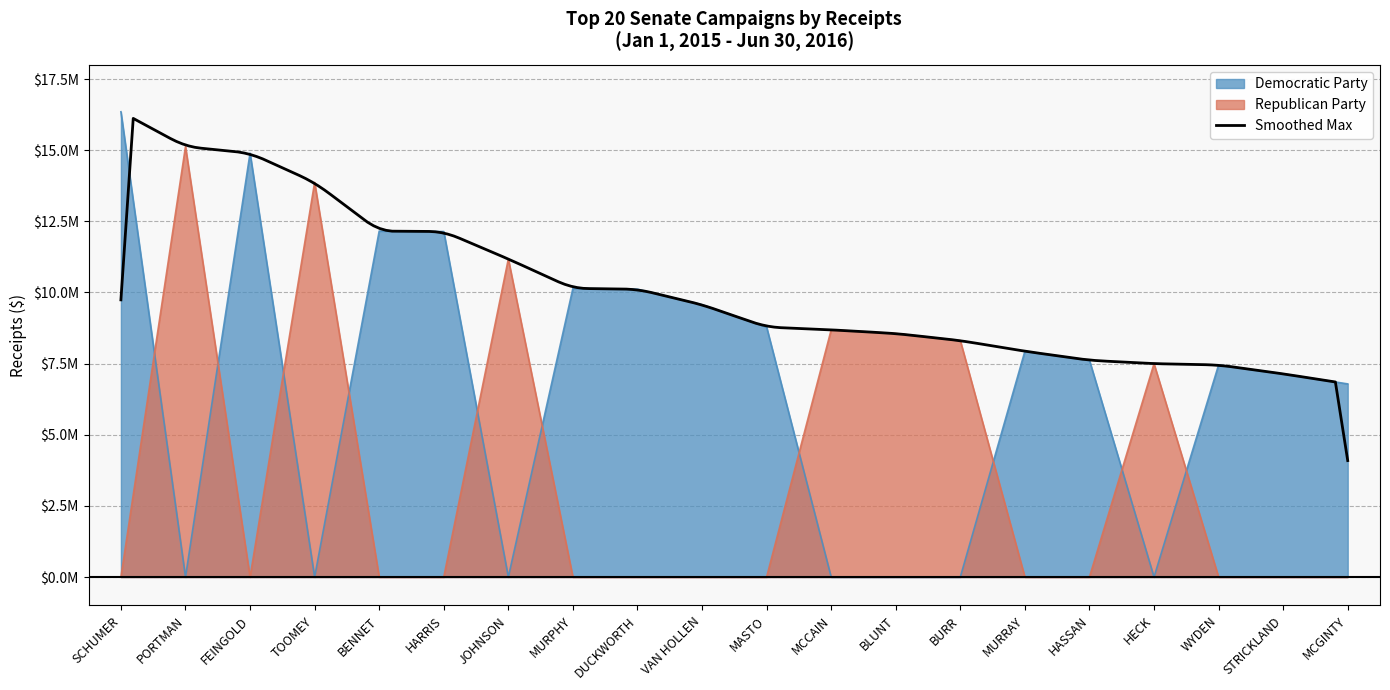

At how many categories does at least one series exceed 11452551?

6